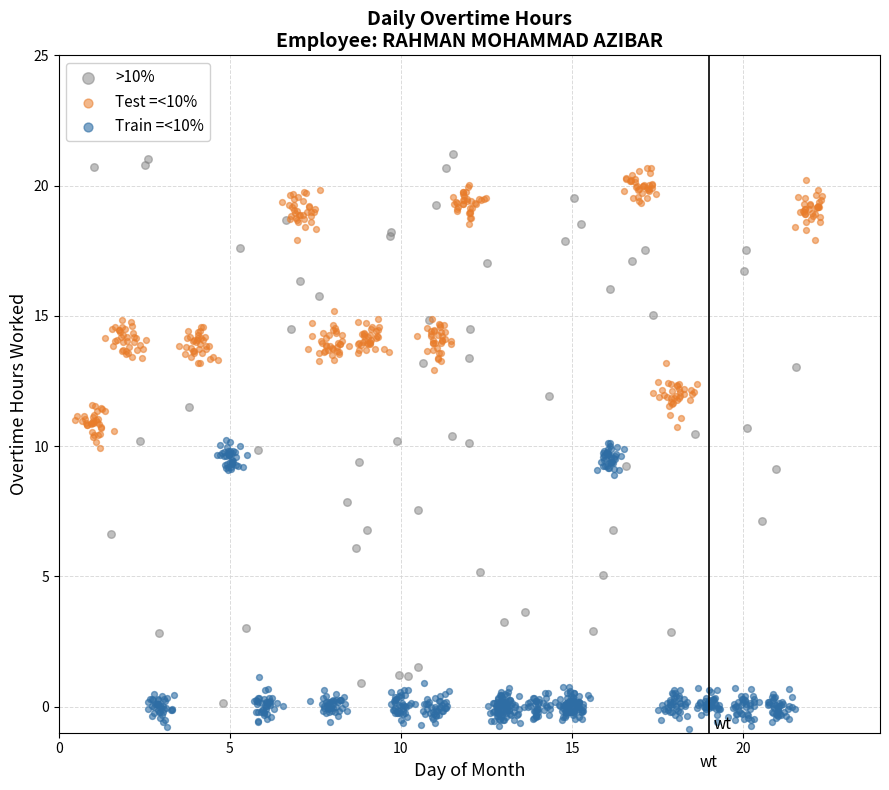

Which series has the widest spread of Y values?

>10%